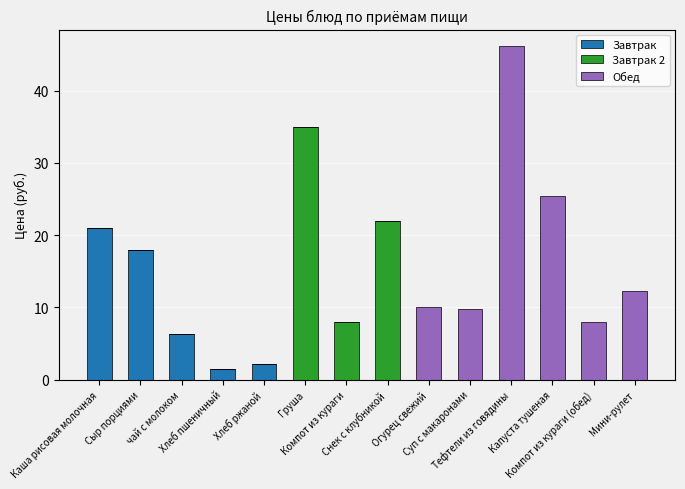

What is the sum of all Завтрак values?

48.9